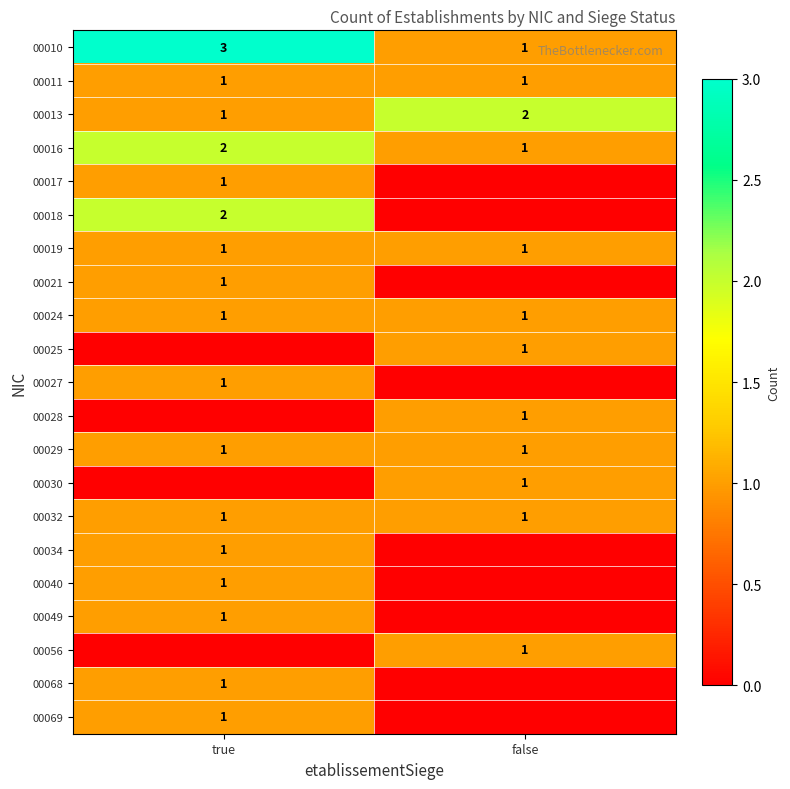

At how many categories does at least one series exceed 0?

2